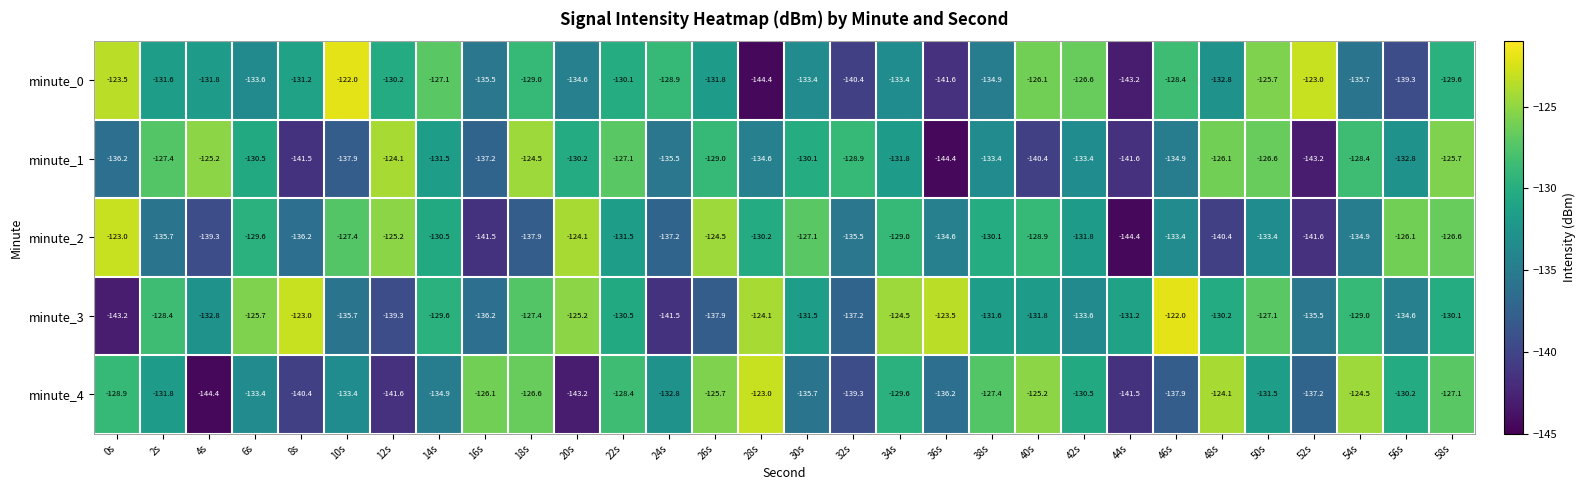

What is the minimum value shown in the chart?

-144.4